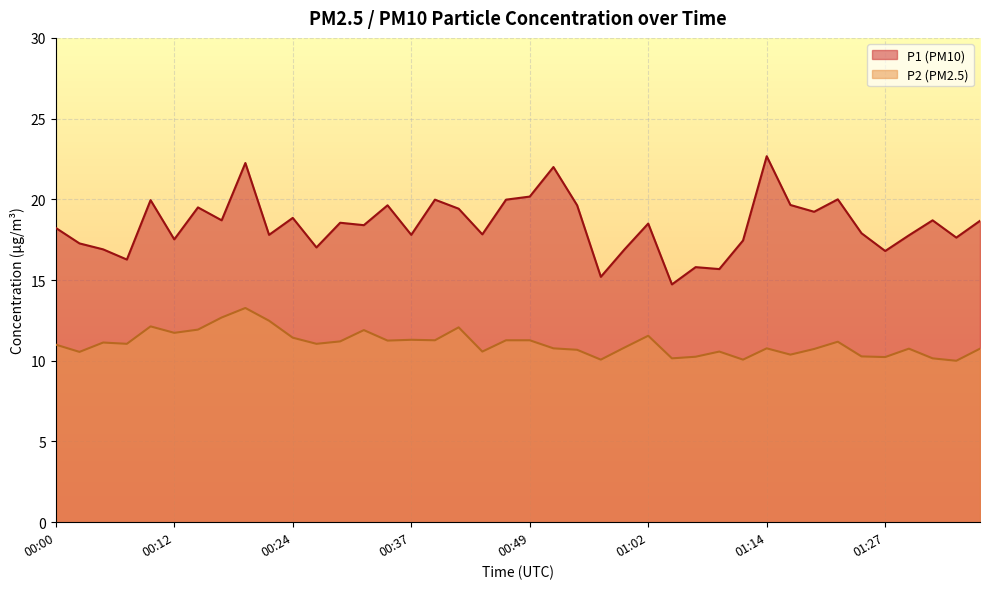

List the series in order of their peak value, lowest first.

P2 (PM2.5), P1 (PM10)